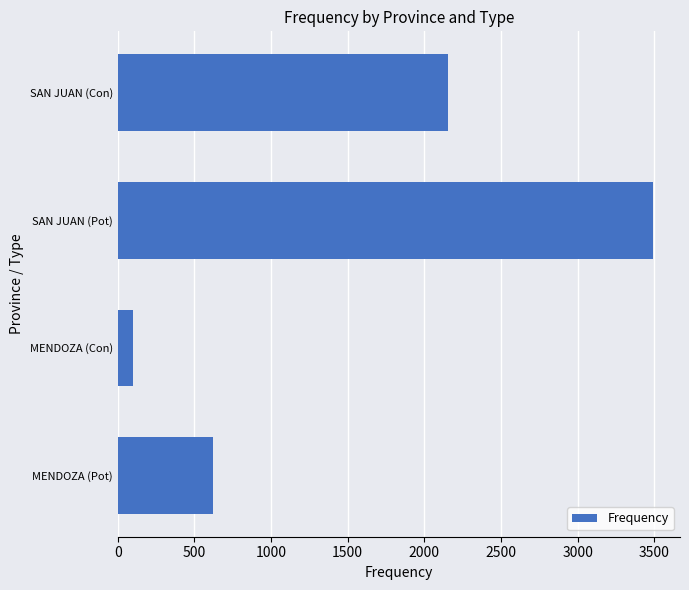

List the labels in order of value, smallest first.

MENDOZA (Con), MENDOZA (Pot), SAN JUAN (Con), SAN JUAN (Pot)